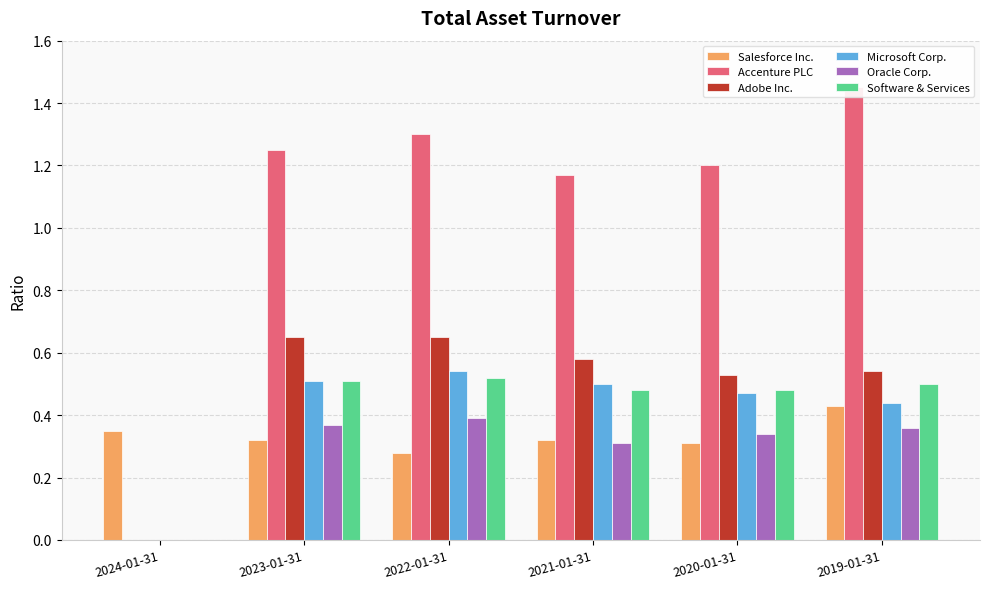

Which series has the largest total across all categories?

Accenture PLC